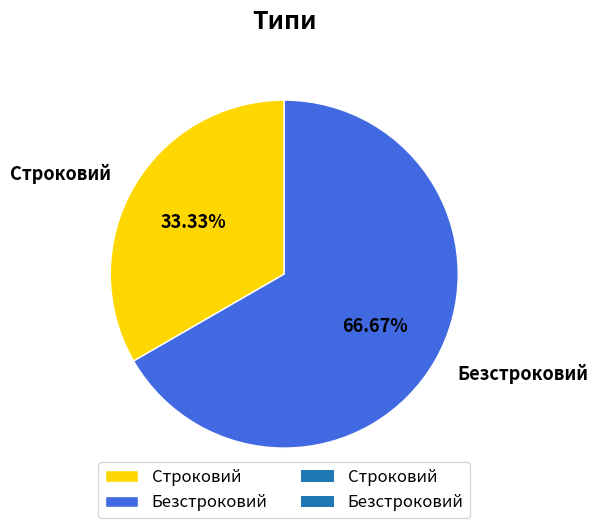

How many slices are in this pie chart?

2